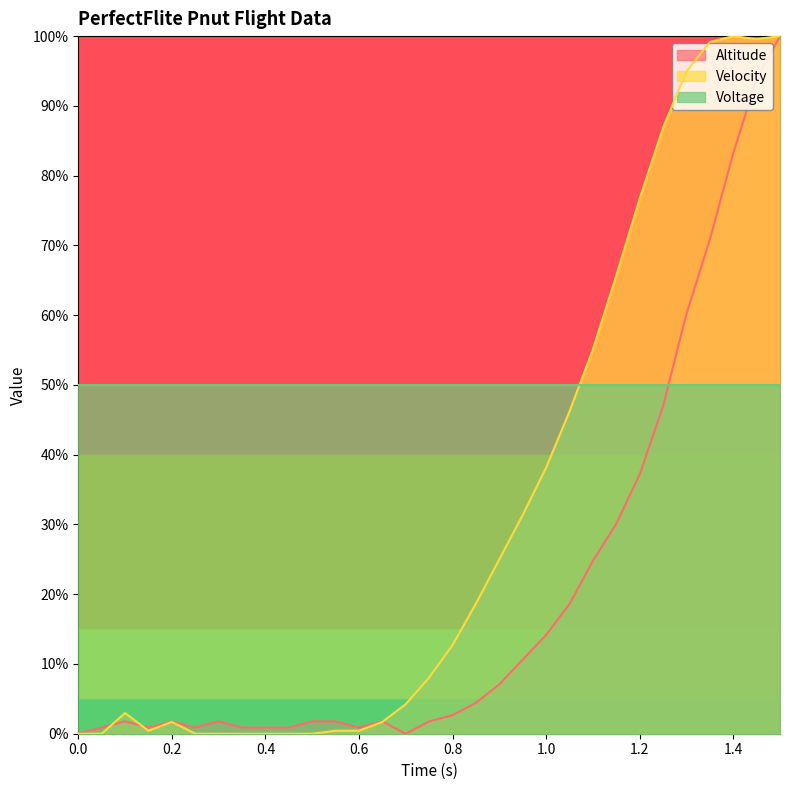

What is the difference between the second highest and minimum values in the Altitude series?

93.8